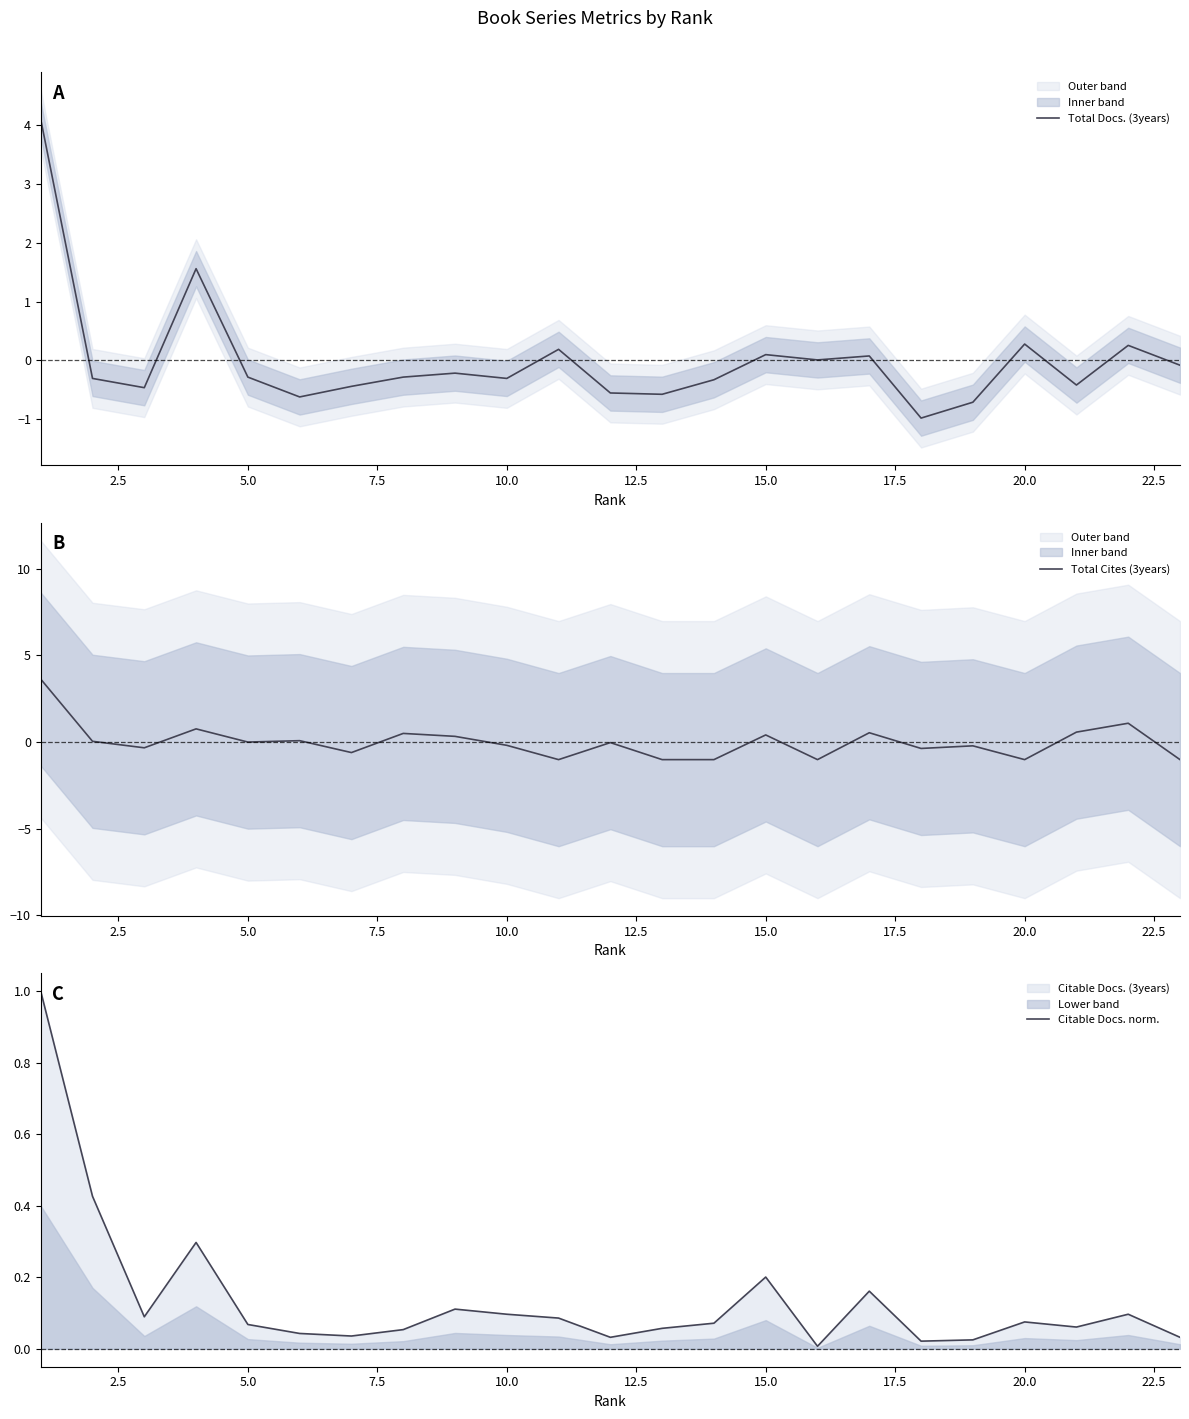

How many interior local peaks does the Citable Docs. norm. series have?

6